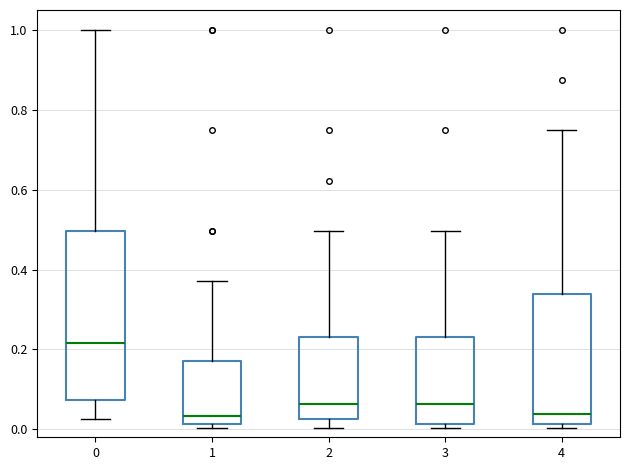

Reading left to right, read every box against the y-axis: the position of its median line, the range the box covers, and the ends of its whiskers. The values are not printed on the chart, so give them approximately, as read against the axis.

0: median 0.22, box 0.08 to 0.50, whiskers 0.02 to 1.00
1: median 0.04, box 0.02 to 0.18, whiskers 0.00 to 0.38
2: median 0.06, box 0.02 to 0.24, whiskers 0.00 to 0.50
3: median 0.06, box 0.02 to 0.24, whiskers 0.00 to 0.50
4: median 0.04, box 0.02 to 0.34, whiskers 0.00 to 0.74